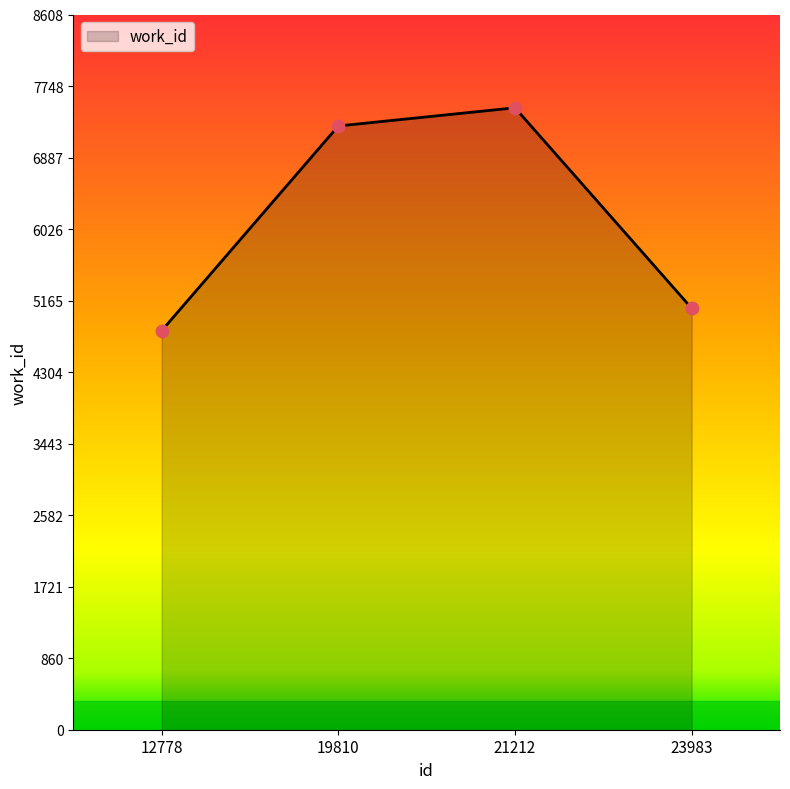

What is the change in value from 12778 to 19810?

+2465